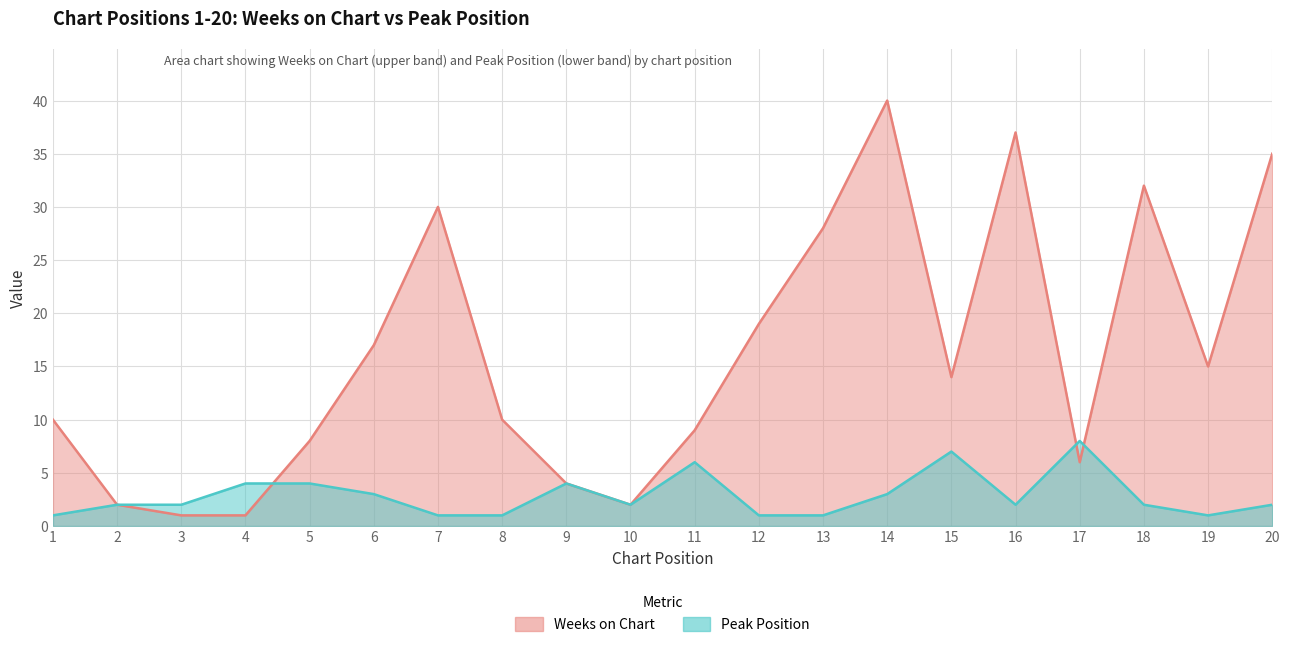

What is the sum of the Peak Position values at 8 and 17?

9